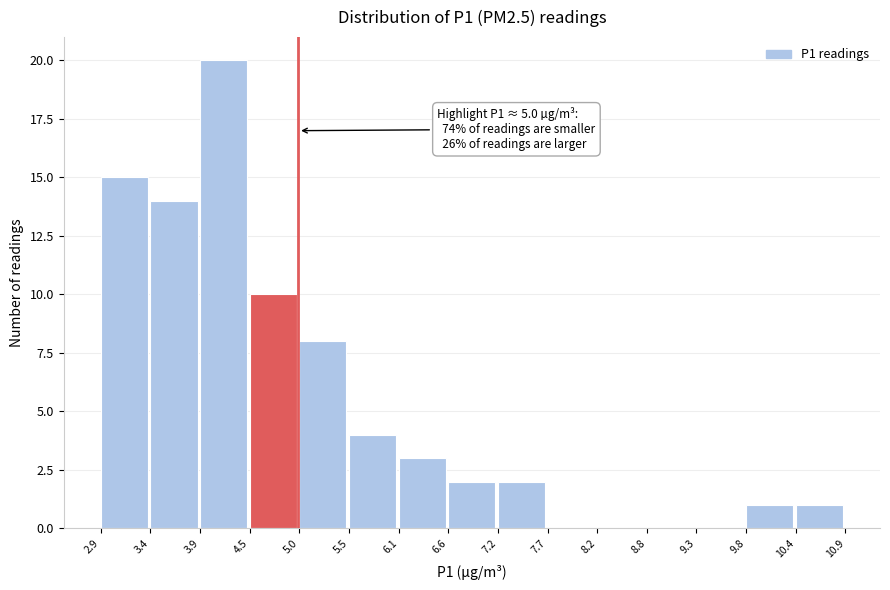

Which range on the x-axis has the tallest bar?

3.9 to 4.5